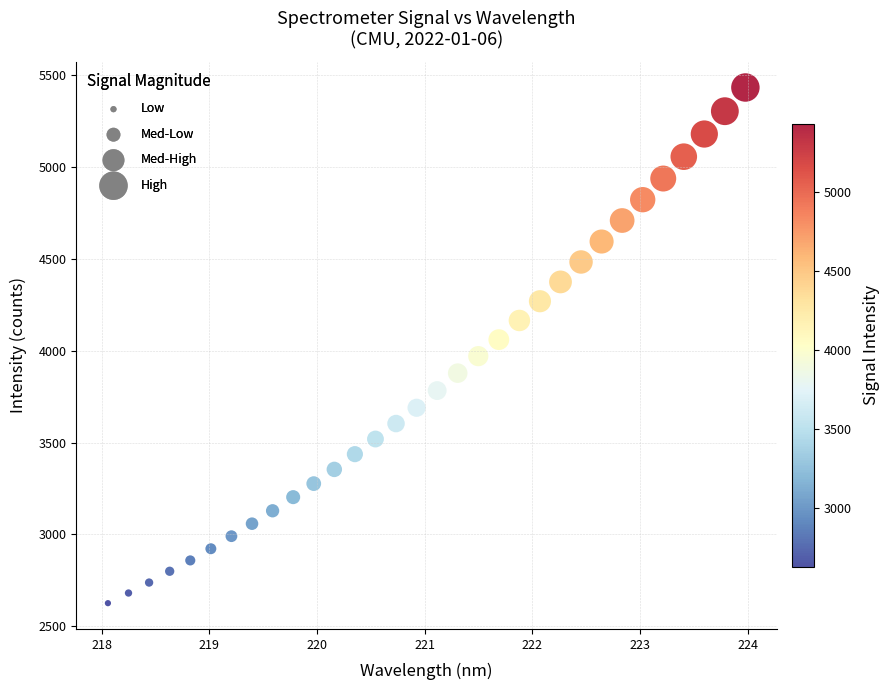

What is the range of X values (max minus min)?

5.9